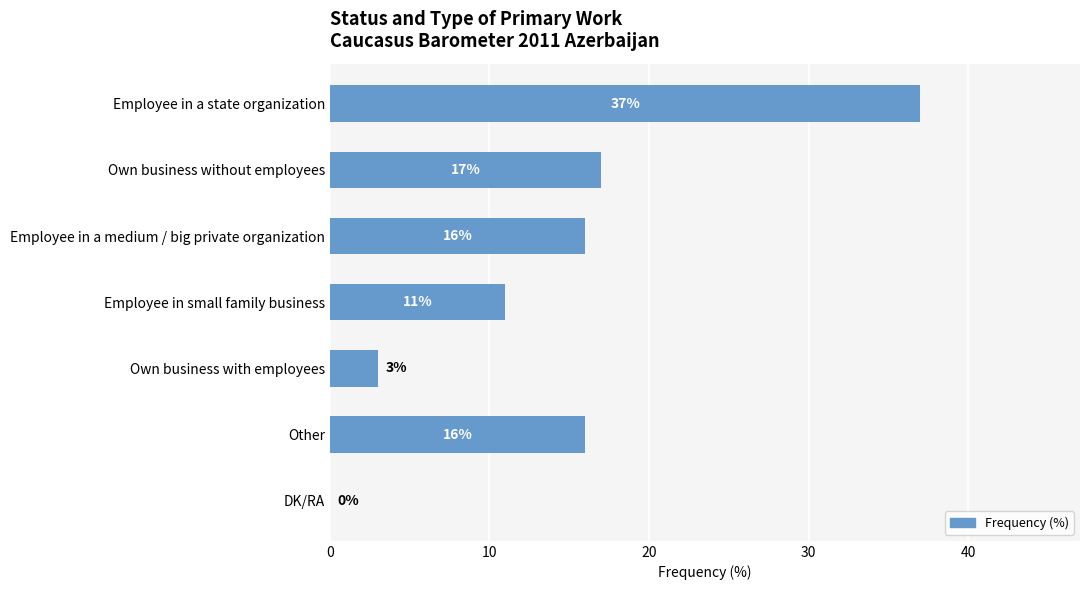

How many values are above zero?

6